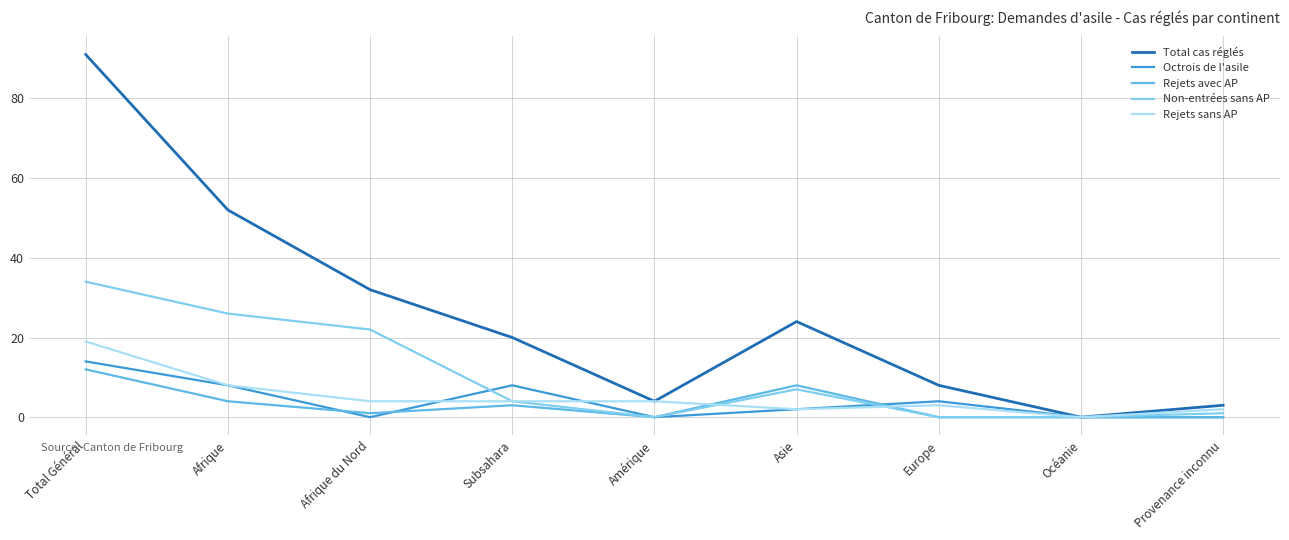

Is this an area chart (filled region under the line)?

No